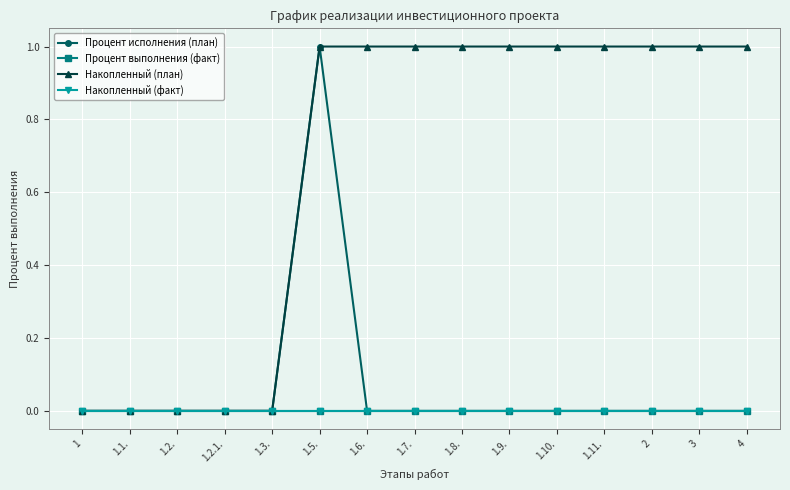

Is this an area chart (filled region under the line)?

No